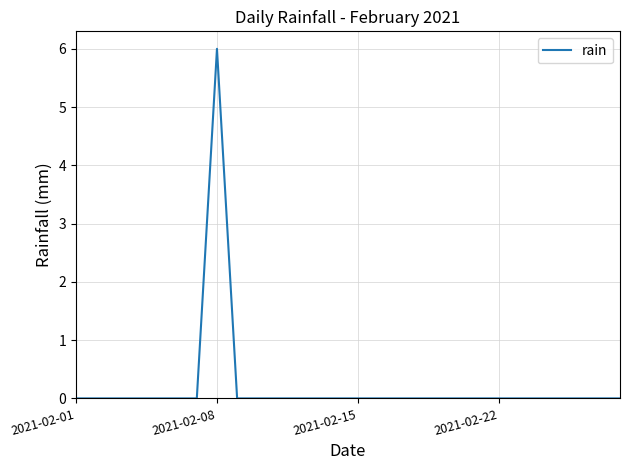

What is the difference between the maximum and minimum values?

6